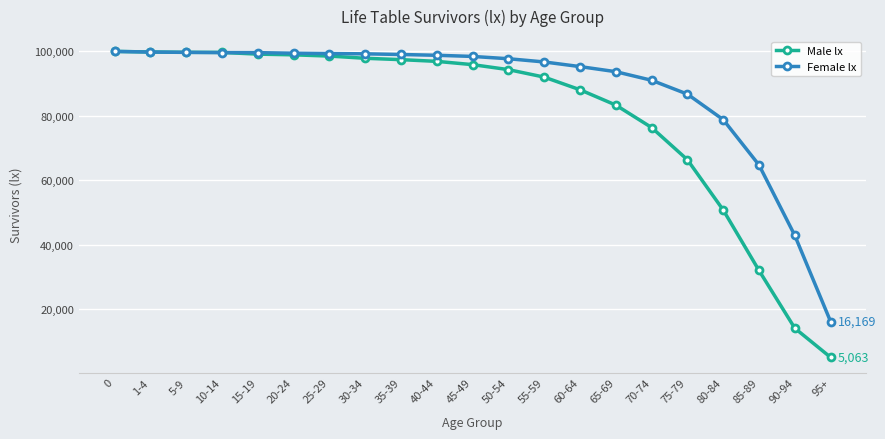

Rank the series by their average value, from lowest to highest.

Male lx, Female lx